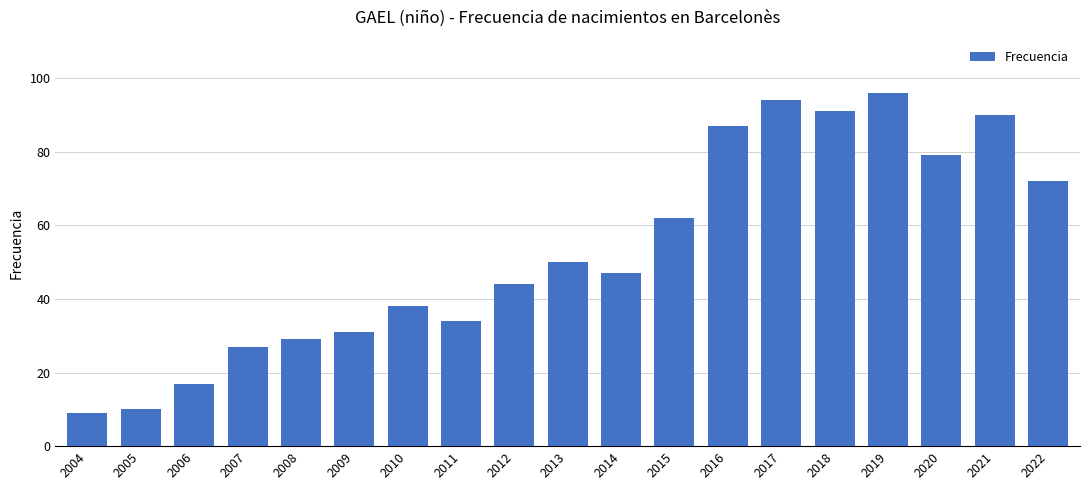

At which label is the value closest to 52?

2013